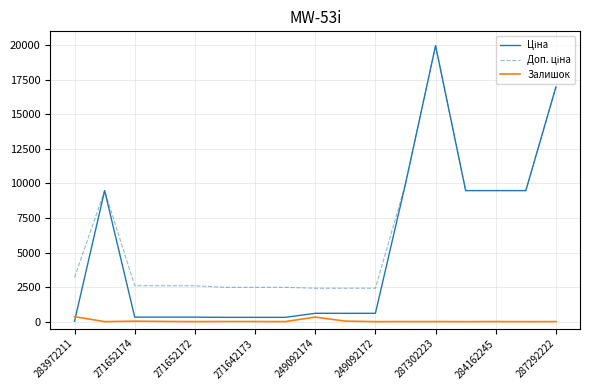

What is the maximum value shown in the chart?

19964.2